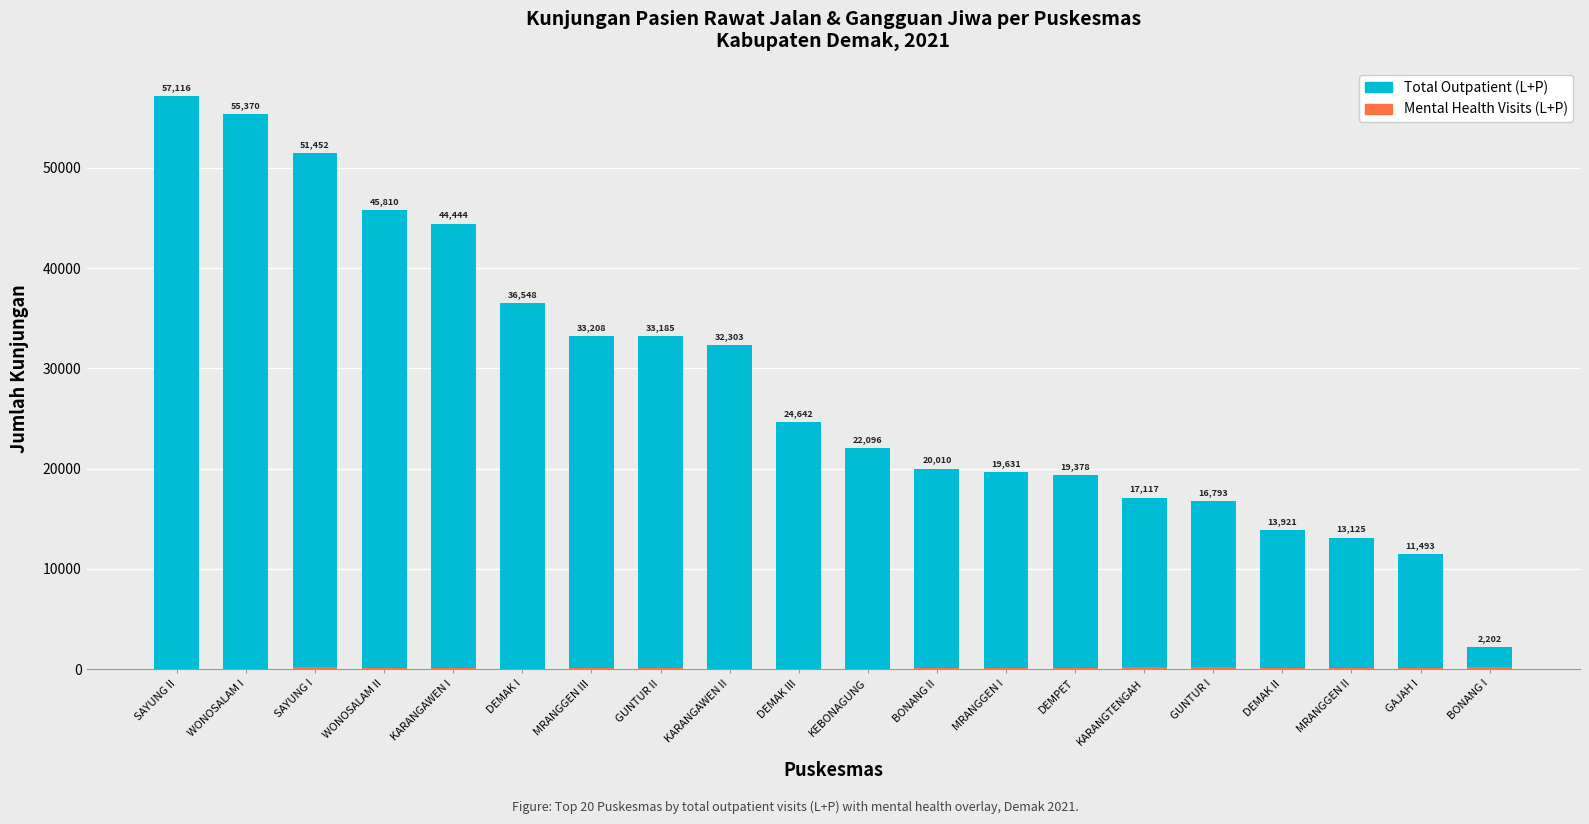

What is the label of the 10th bar from the right?

KEBONAGUNG